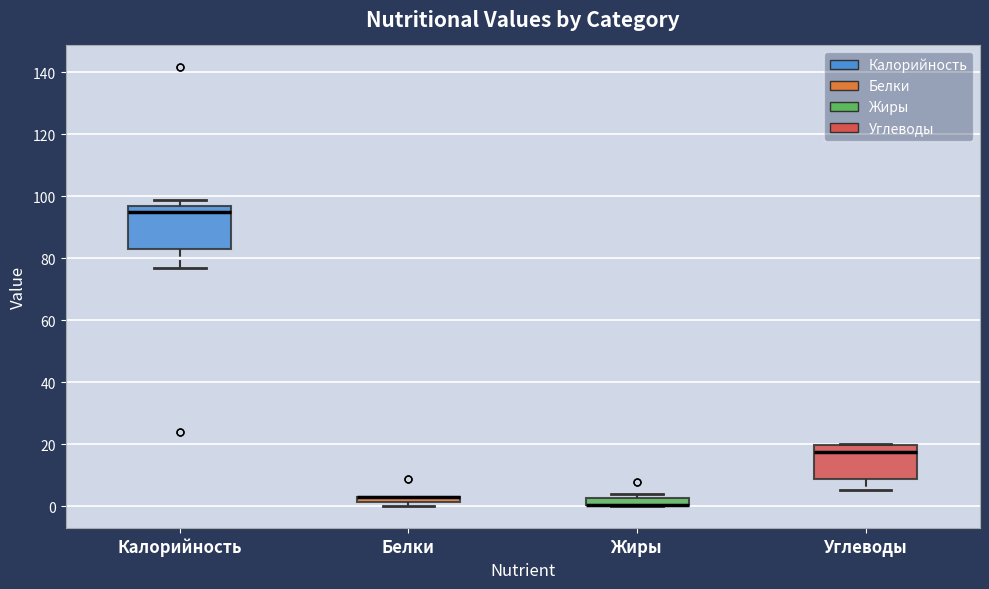

Where is the lower edge of the box for Белки on the y-axis? The values are not printed on the chart, so give them approximately, as read against the axis.

2